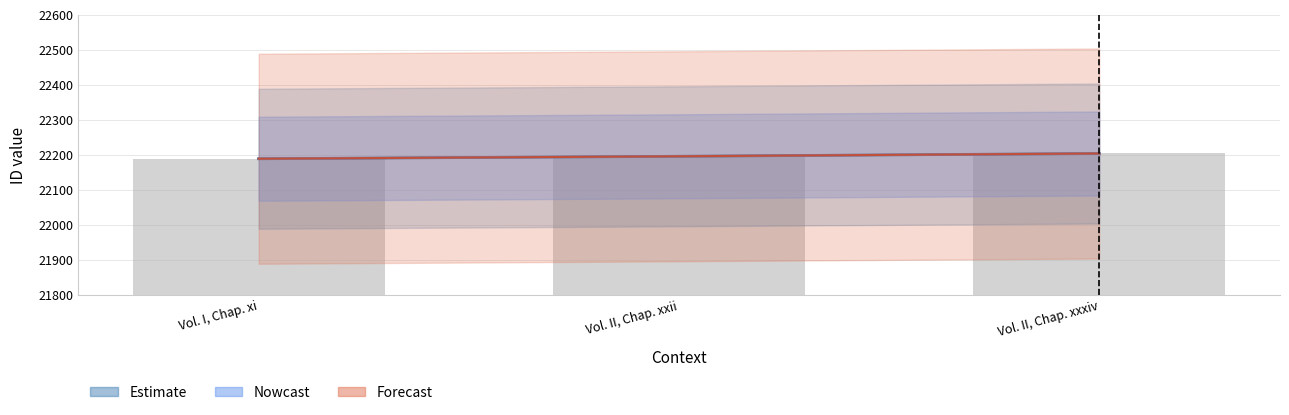

Reading left to right, what are all the values shown in this chart?

Estimate: Vol. I, Chap. xi=22188	Vol. II, Chap. xxii=22195	Vol. II, Chap. xxxiv=22203
Nowcast: Vol. I, Chap. xi=22188	Vol. II, Chap. xxii=22195	Vol. II, Chap. xxxiv=22203
Forecast: Vol. I, Chap. xi=22188	Vol. II, Chap. xxii=22195	Vol. II, Chap. xxxiv=22203